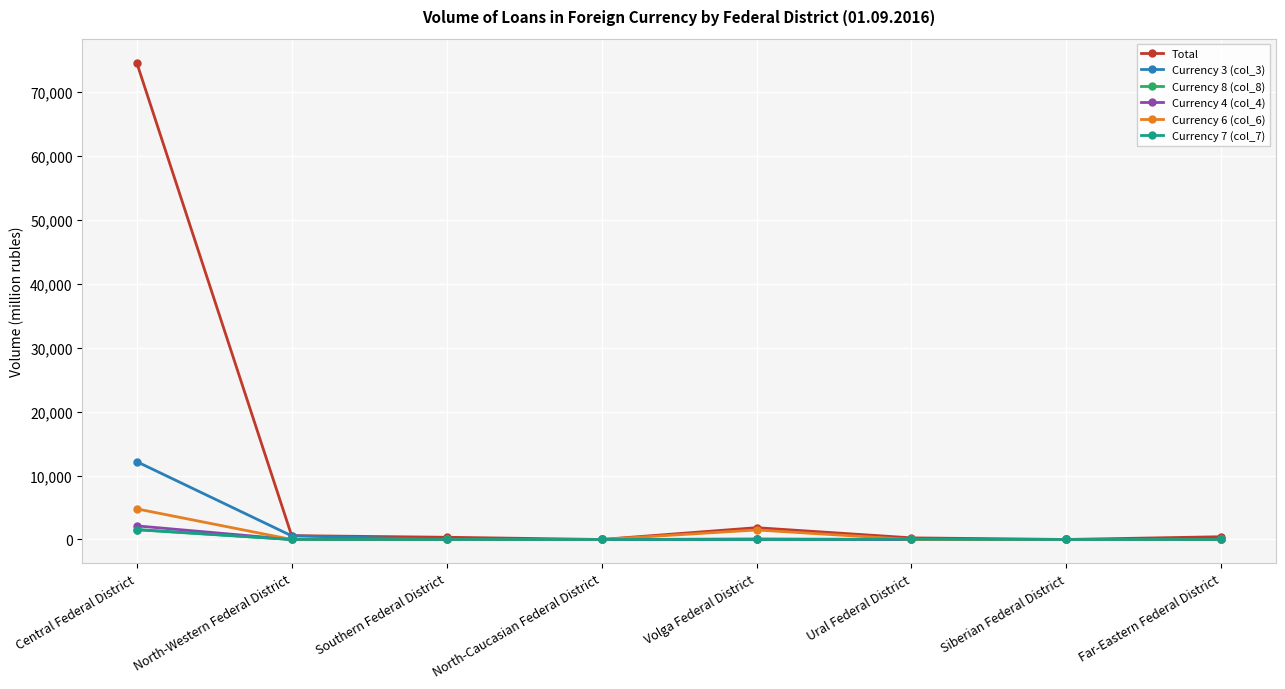

How many lines are shown in the chart?

6